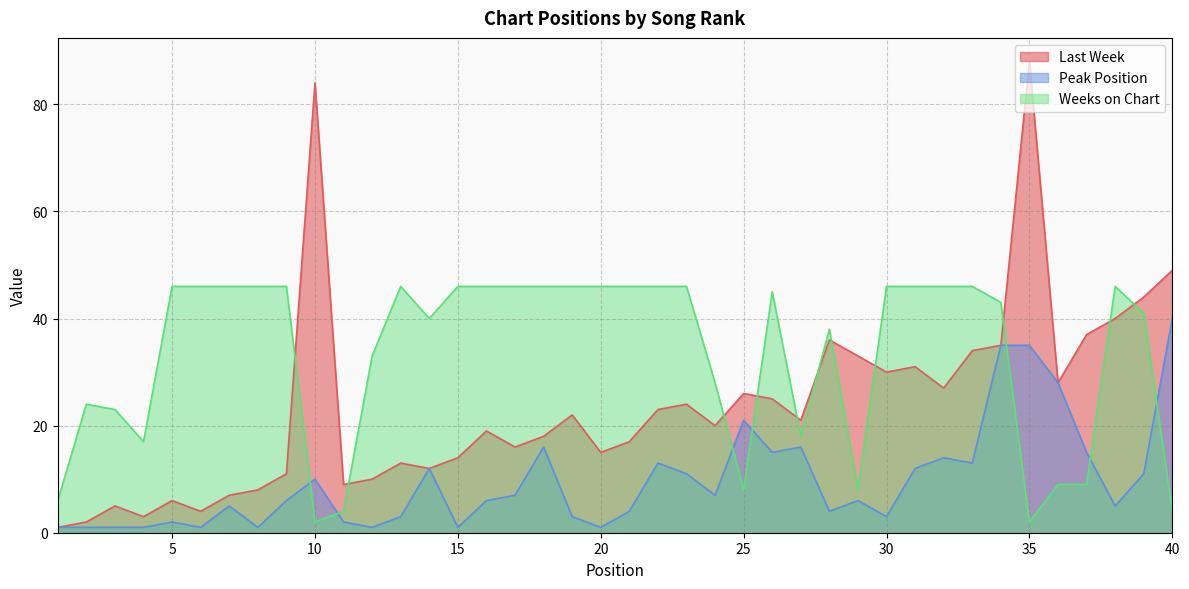

True or false: Peak Position and Last Week intersect in this chart.

False